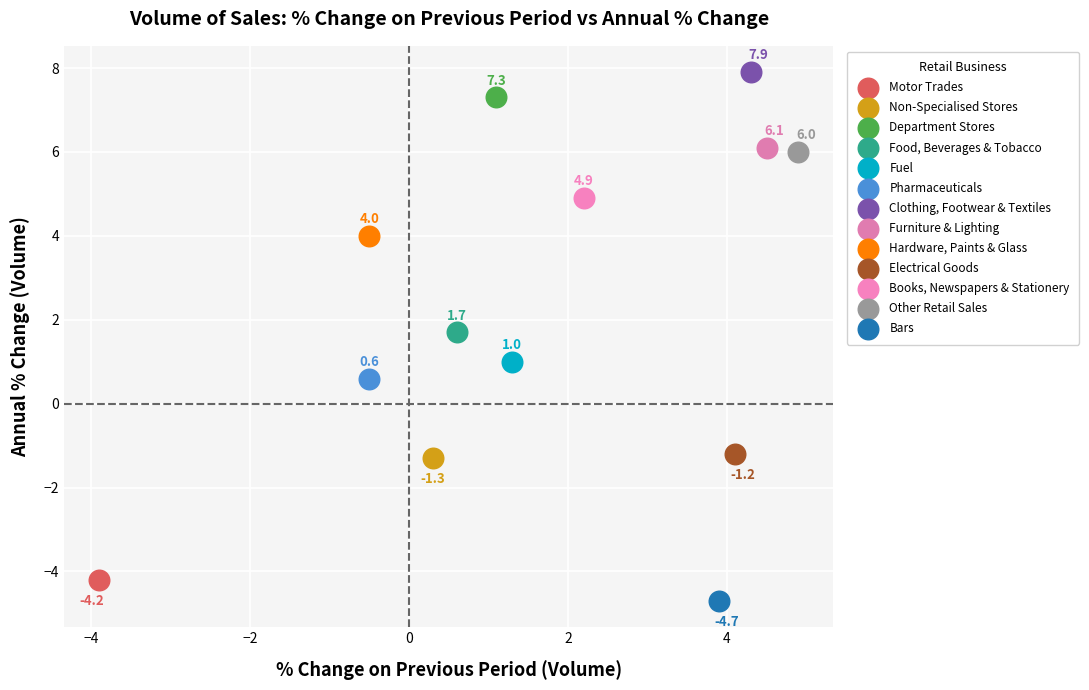

Which series reaches the maximum Y coordinate?

Clothing, Footwear & Textiles